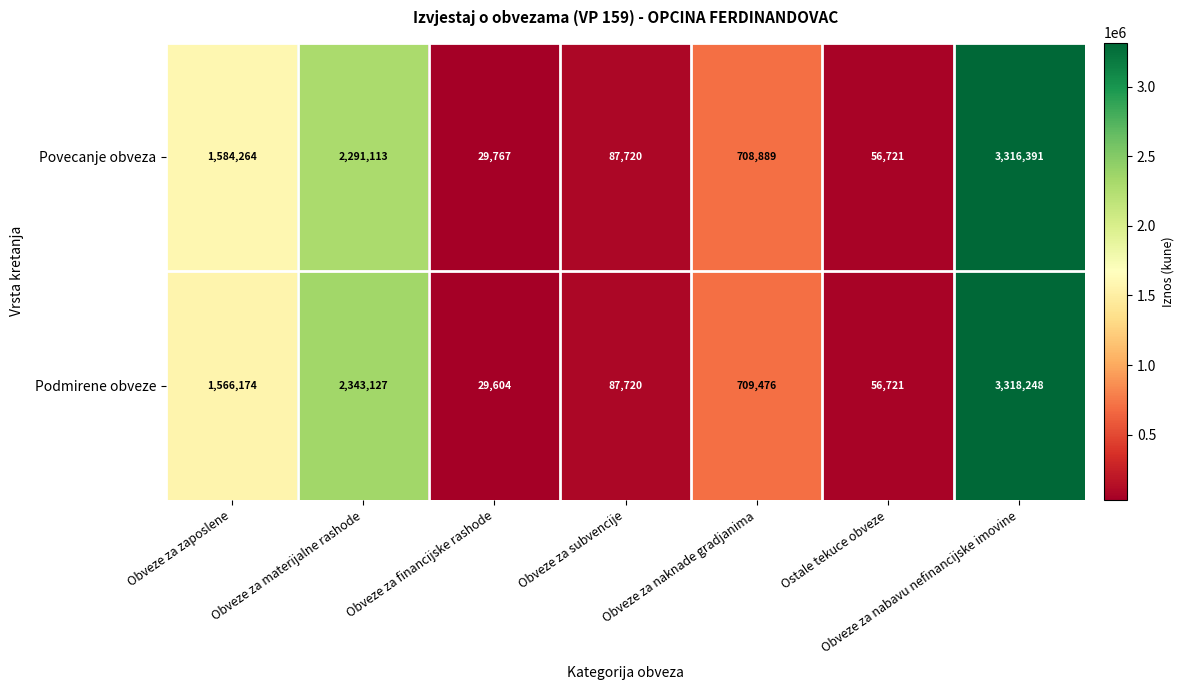

Which category has the highest value across all series?

Obveze za nabavu nefinancijske imovine